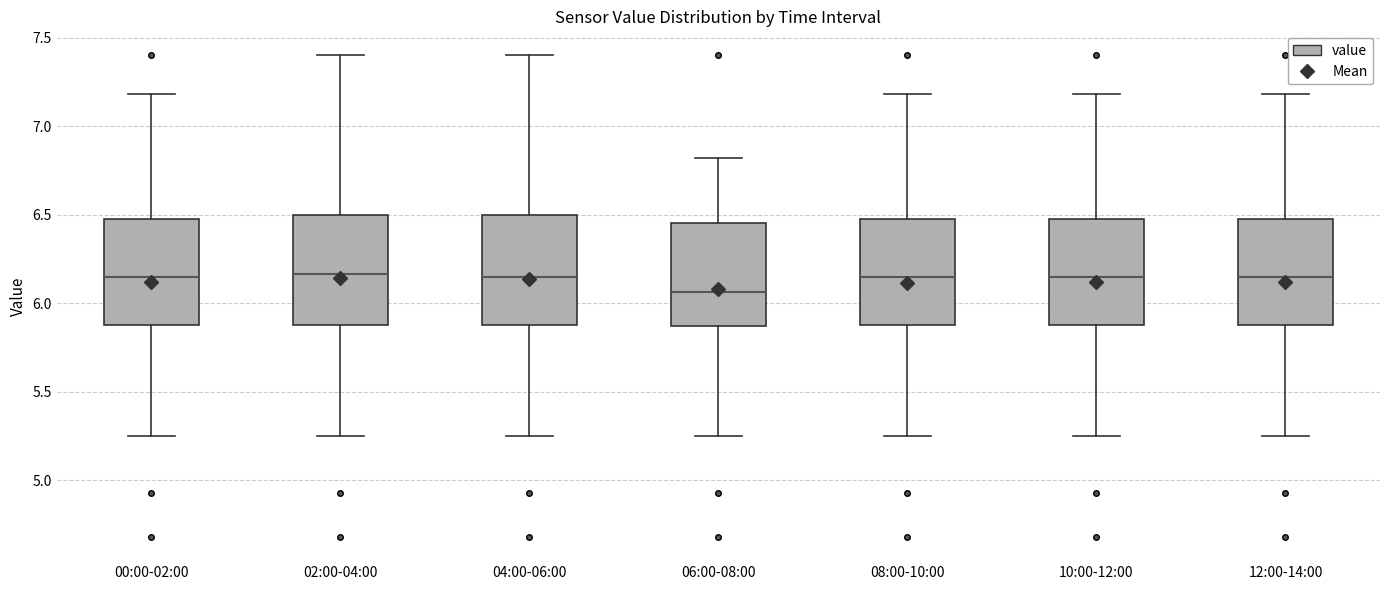

Which box's median line is the lowest?

06:00-08:00